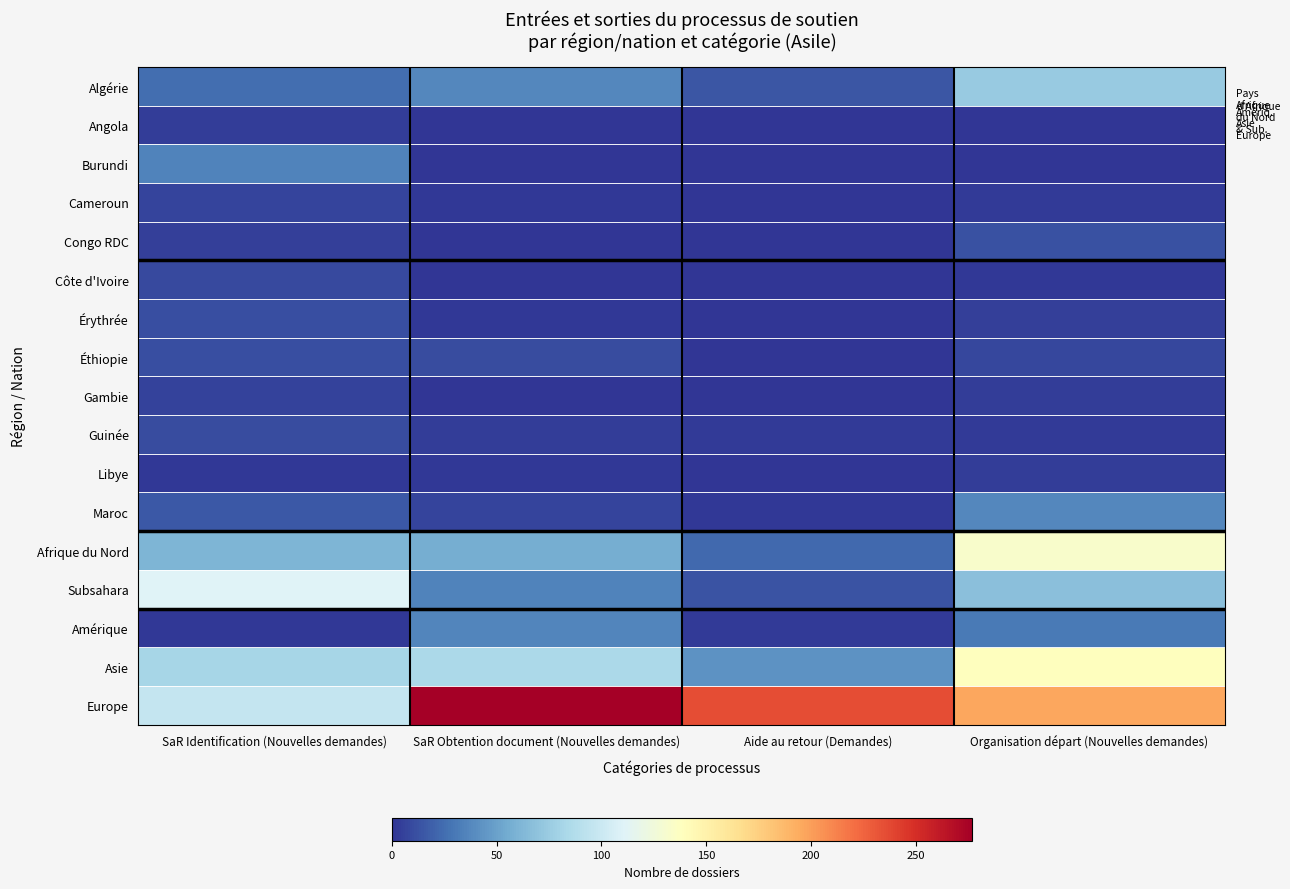

Reading left to right, list all the values displayed in this chart.

Algérie: SaR Identification (Nouvelles demandes)=25	SaR Obtention document (Nouvelles demandes)=37	Aide au retour (Demandes)=15	Organisation départ (Nouvelles demandes)=74
Angola: SaR Identification (Nouvelles demandes)=4	SaR Obtention document (Nouvelles demandes)=0	Aide au retour (Demandes)=0	Organisation départ (Nouvelles demandes)=1
Burundi: SaR Identification (Nouvelles demandes)=35	SaR Obtention document (Nouvelles demandes)=1	Aide au retour (Demandes)=0	Organisation départ (Nouvelles demandes)=0
Cameroun: SaR Identification (Nouvelles demandes)=7	SaR Obtention document (Nouvelles demandes)=2	Aide au retour (Demandes)=0	Organisation départ (Nouvelles demandes)=3
Congo RDC: SaR Identification (Nouvelles demandes)=5	SaR Obtention document (Nouvelles demandes)=1	Aide au retour (Demandes)=0	Organisation départ (Nouvelles demandes)=12
Côte d'Ivoire: SaR Identification (Nouvelles demandes)=9	SaR Obtention document (Nouvelles demandes)=0	Aide au retour (Demandes)=0	Organisation départ (Nouvelles demandes)=2
Érythrée: SaR Identification (Nouvelles demandes)=11	SaR Obtention document (Nouvelles demandes)=2	Aide au retour (Demandes)=1	Organisation départ (Nouvelles demandes)=5
Éthiopie: SaR Identification (Nouvelles demandes)=11	SaR Obtention document (Nouvelles demandes)=10	Aide au retour (Demandes)=0	Organisation départ (Nouvelles demandes)=8
Gambie: SaR Identification (Nouvelles demandes)=6	SaR Obtention document (Nouvelles demandes)=1	Aide au retour (Demandes)=0	Organisation départ (Nouvelles demandes)=4
Guinée: SaR Identification (Nouvelles demandes)=10	SaR Obtention document (Nouvelles demandes)=4	Aide au retour (Demandes)=3	Organisation départ (Nouvelles demandes)=3
Libye: SaR Identification (Nouvelles demandes)=2	SaR Obtention document (Nouvelles demandes)=2	Aide au retour (Demandes)=0	Organisation départ (Nouvelles demandes)=4
Maroc: SaR Identification (Nouvelles demandes)=16	SaR Obtention document (Nouvelles demandes)=7	Aide au retour (Demandes)=2	Organisation départ (Nouvelles demandes)=37
Afrique du Nord: SaR Identification (Nouvelles demandes)=61	SaR Obtention document (Nouvelles demandes)=57	Aide au retour (Demandes)=23	Organisation départ (Nouvelles demandes)=133
Subsahara: SaR Identification (Nouvelles demandes)=111	SaR Obtention document (Nouvelles demandes)=35	Aide au retour (Demandes)=13	Organisation départ (Nouvelles demandes)=68
Amérique: SaR Identification (Nouvelles demandes)=2	SaR Obtention document (Nouvelles demandes)=36	Aide au retour (Demandes)=3	Organisation départ (Nouvelles demandes)=31
Asie: SaR Identification (Nouvelles demandes)=82	SaR Obtention document (Nouvelles demandes)=84	Aide au retour (Demandes)=43	Organisation départ (Nouvelles demandes)=139
Europe: SaR Identification (Nouvelles demandes)=97	SaR Obtention document (Nouvelles demandes)=277	Aide au retour (Demandes)=235	Organisation départ (Nouvelles demandes)=196